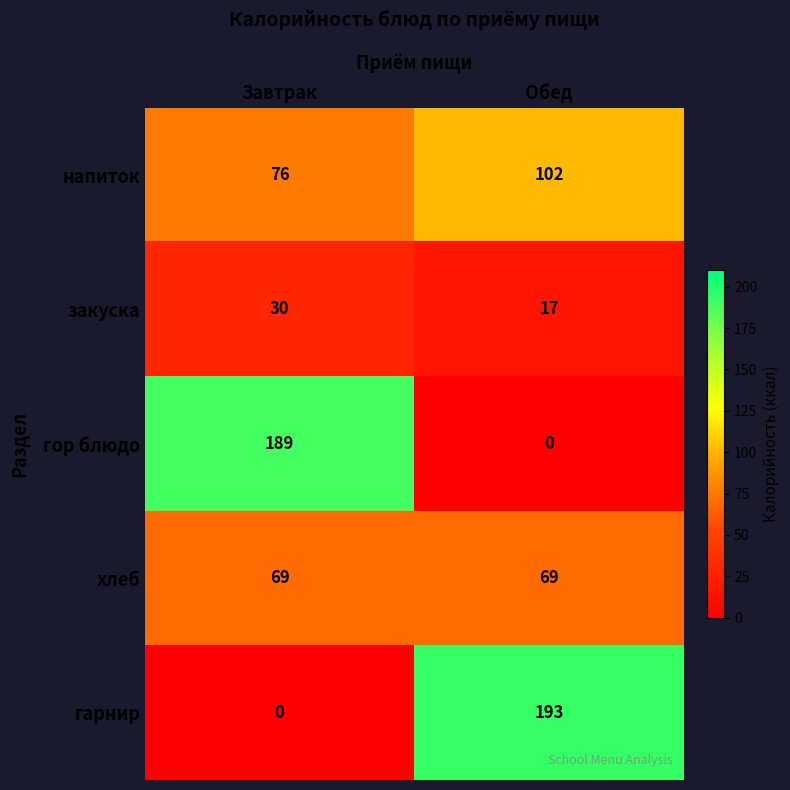

What is the sum of the гор блюдо values at Завтрак and Обед?

189